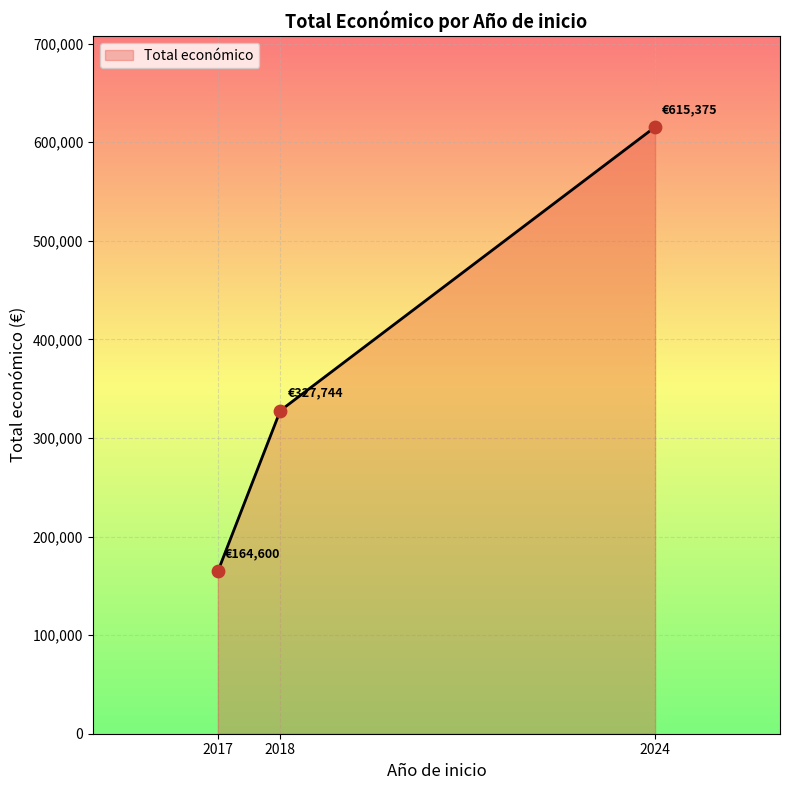

Between 2017 and 2018, which is larger?

2018